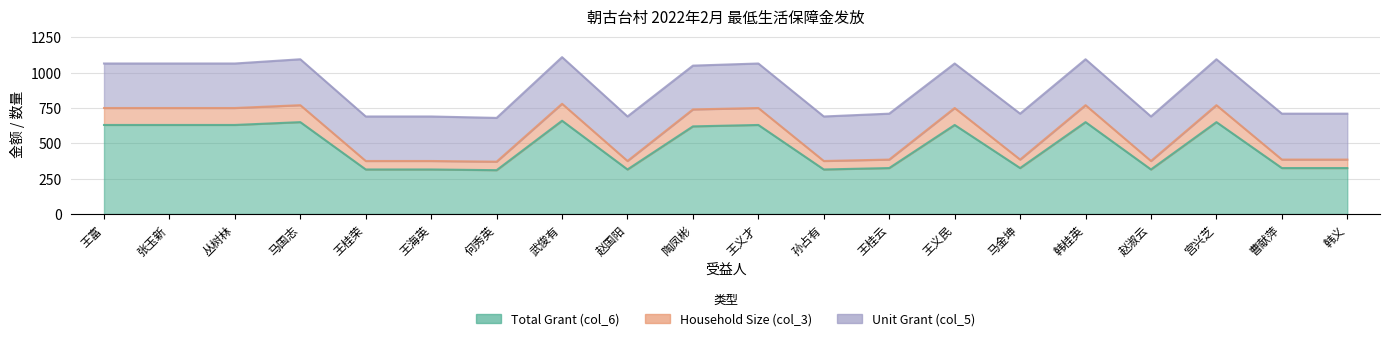

Where is Total Grant (col_6) nearest to the value 485?

陶凤彬